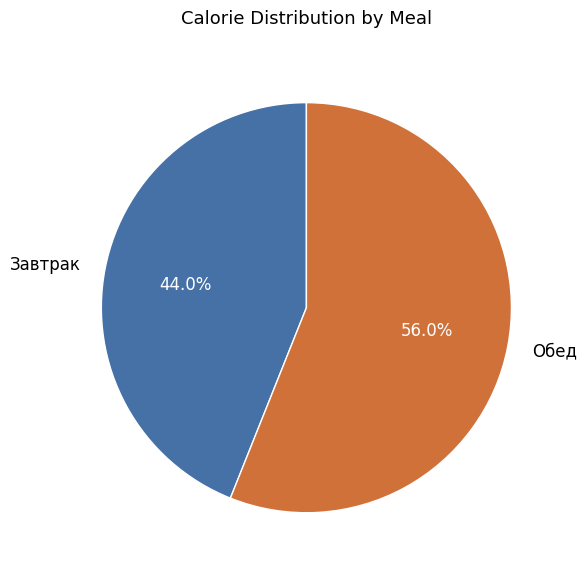

Combined, do Обед and Завтрак account for over 50%?

Yes